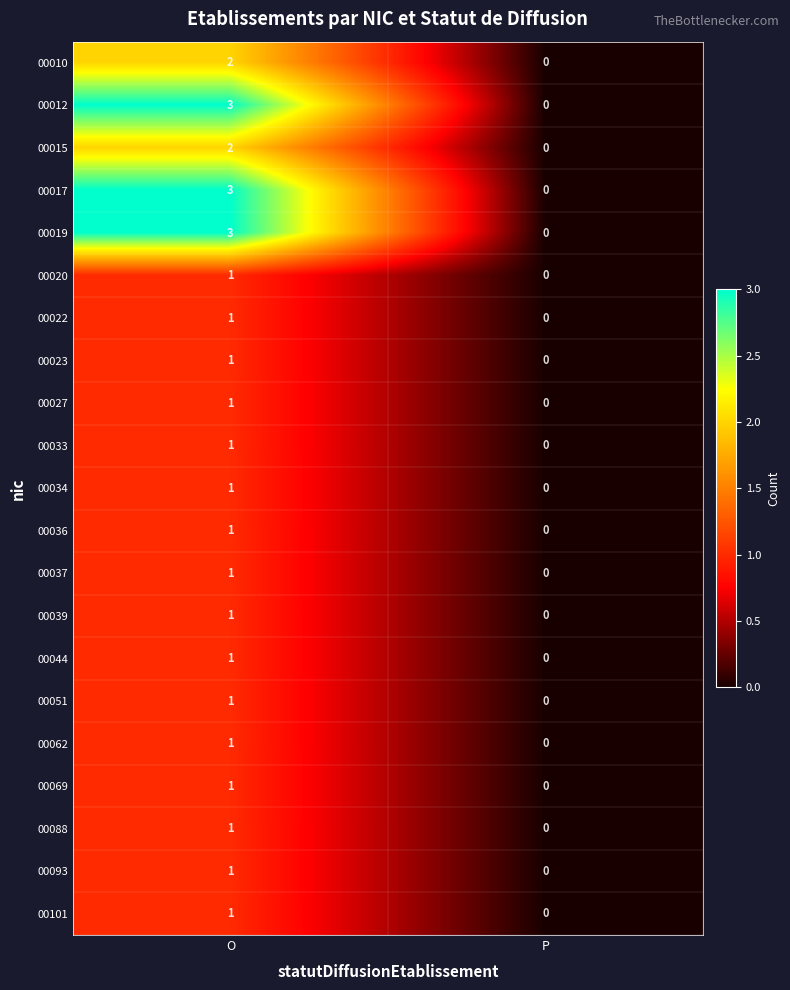

At which label is 00062 closest to 0?

P